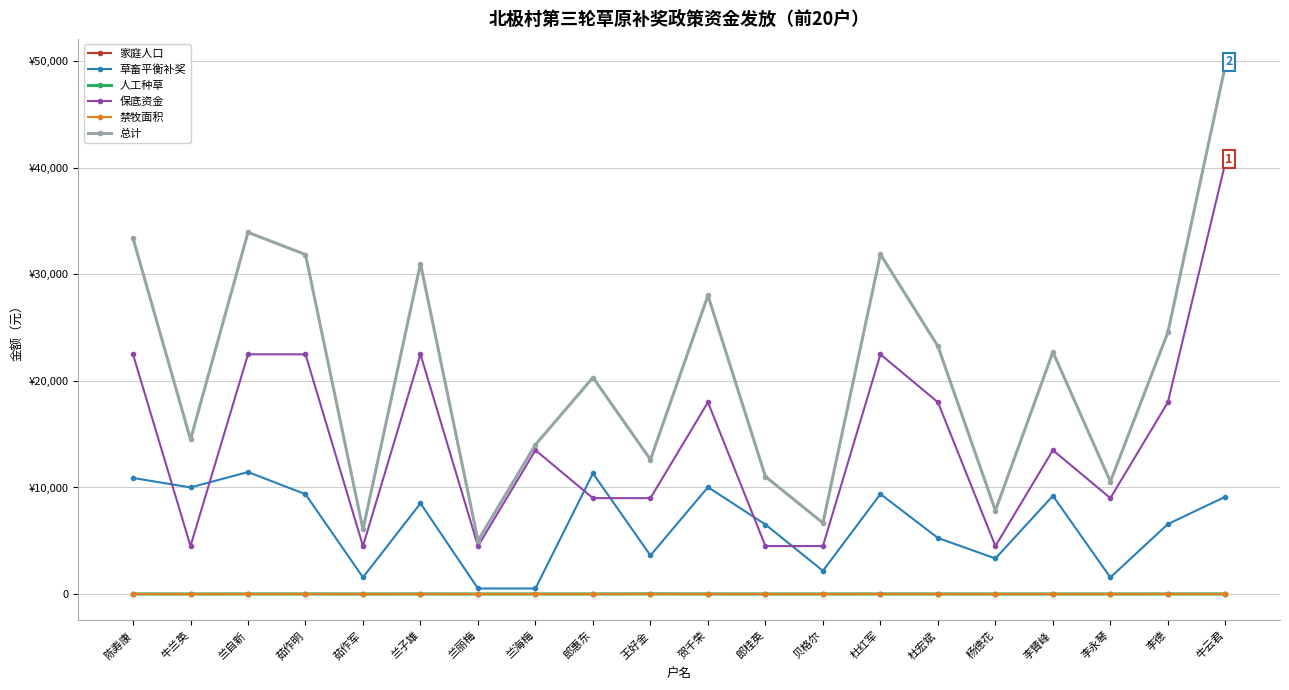

True or false: 禁牧面积 and 草畜平衡补奖 intersect in this chart.

False